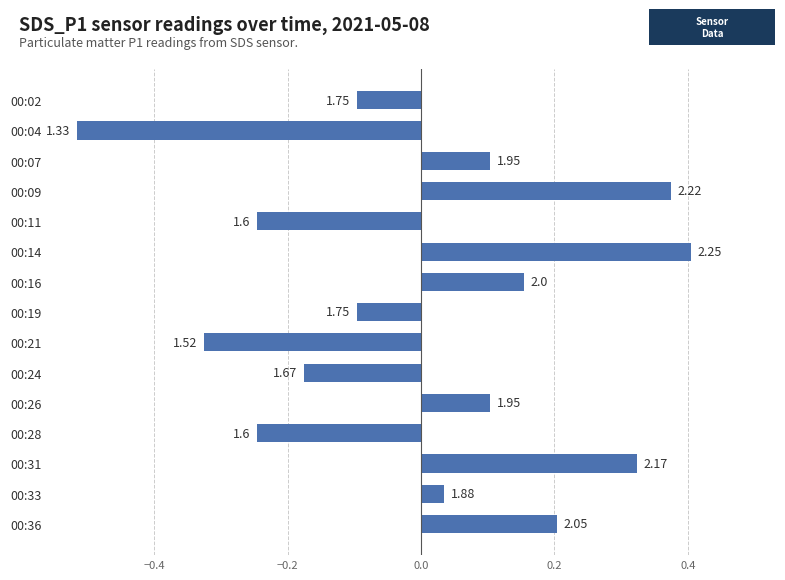

Does the chart contain any negative values?

Yes